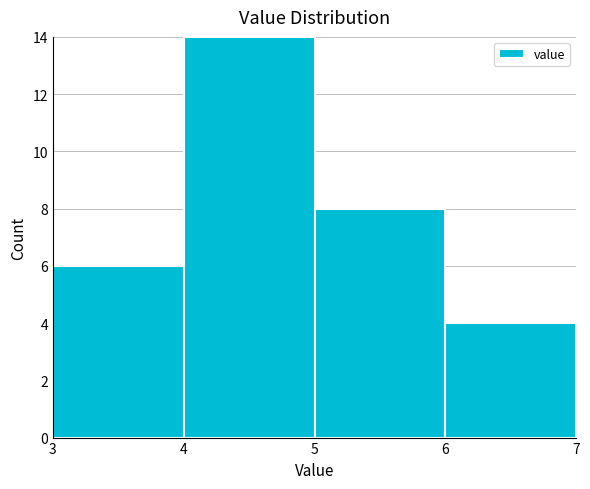

How tall is the bar that spans 6 to 7 on the x-axis? The values are not printed on the chart, so give them approximately, as read against the axis.

4